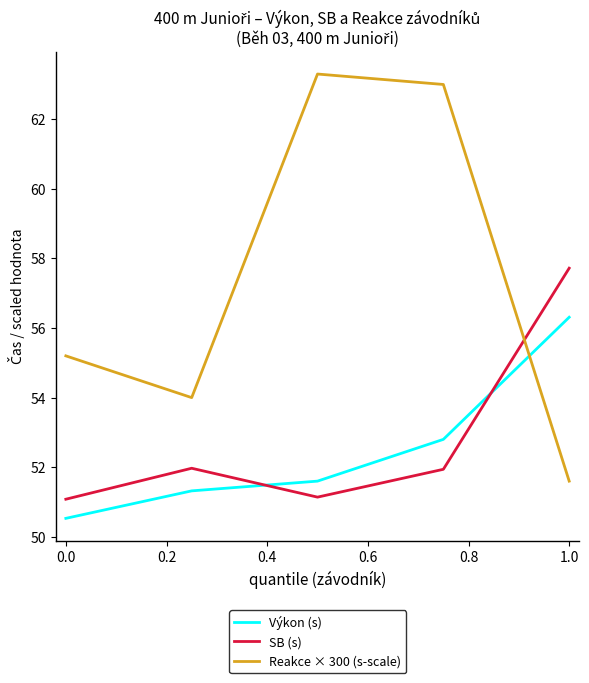

What is the maximum value shown in the chart?

63.3